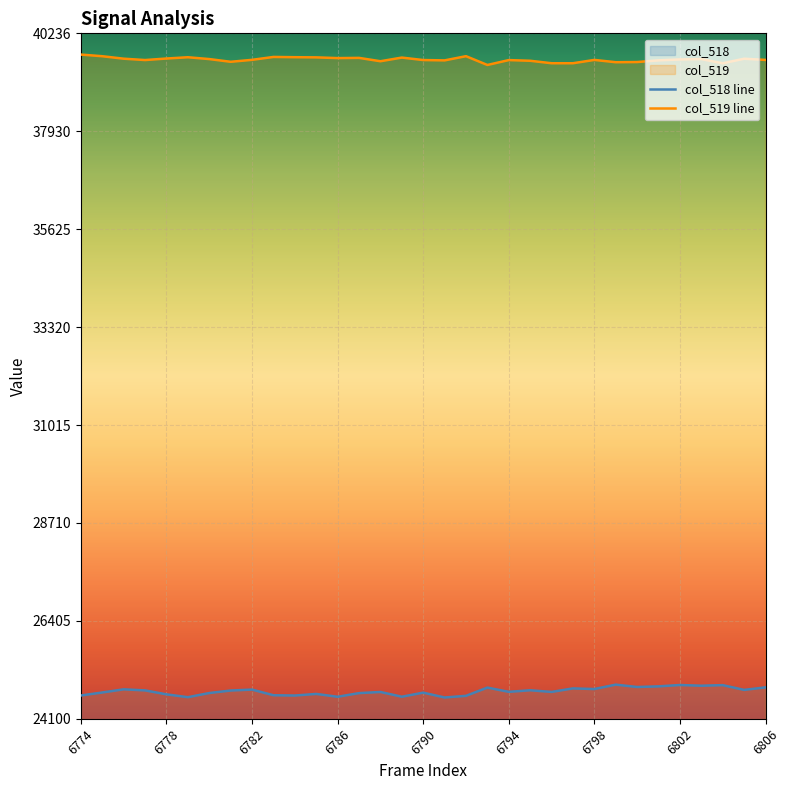

At 6790, list the series in order from largest to smallest.

col_519 line, col_518 line